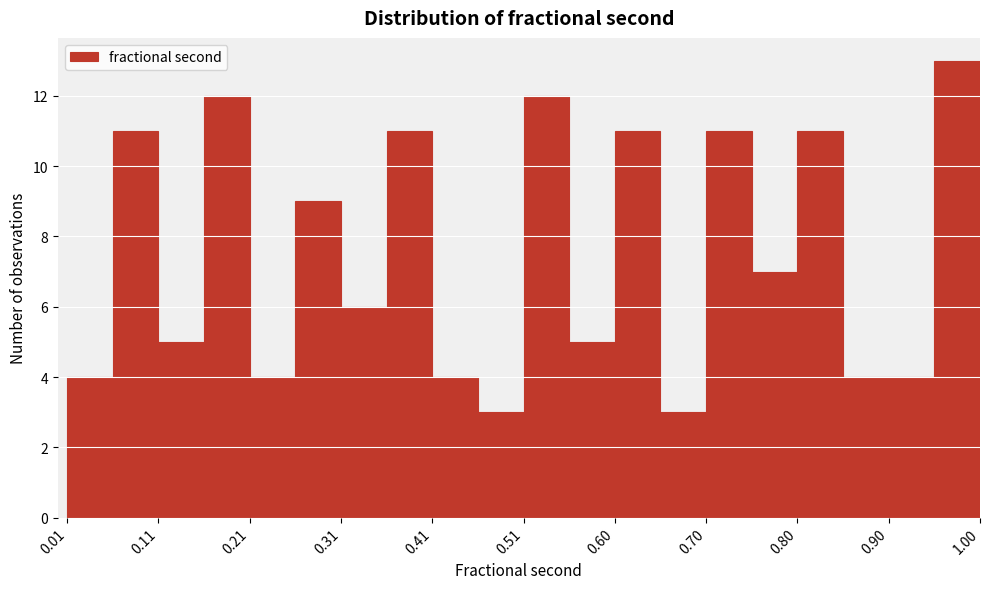

How tall is the bar that spans 0.36 to 0.41 on the x-axis? Neither the bar edges nor the heights are printed on the chart, so give them approximately, as read against the axes.

11